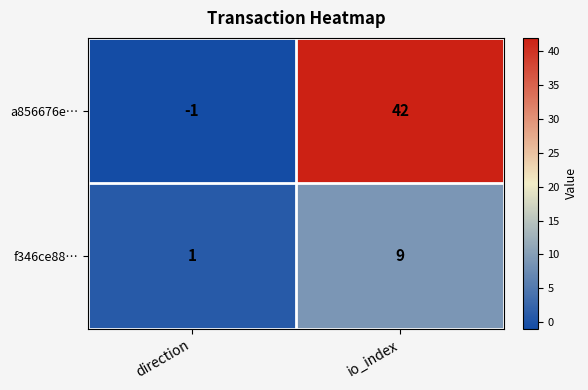

Where is a856676e… nearest to the value 20?

direction